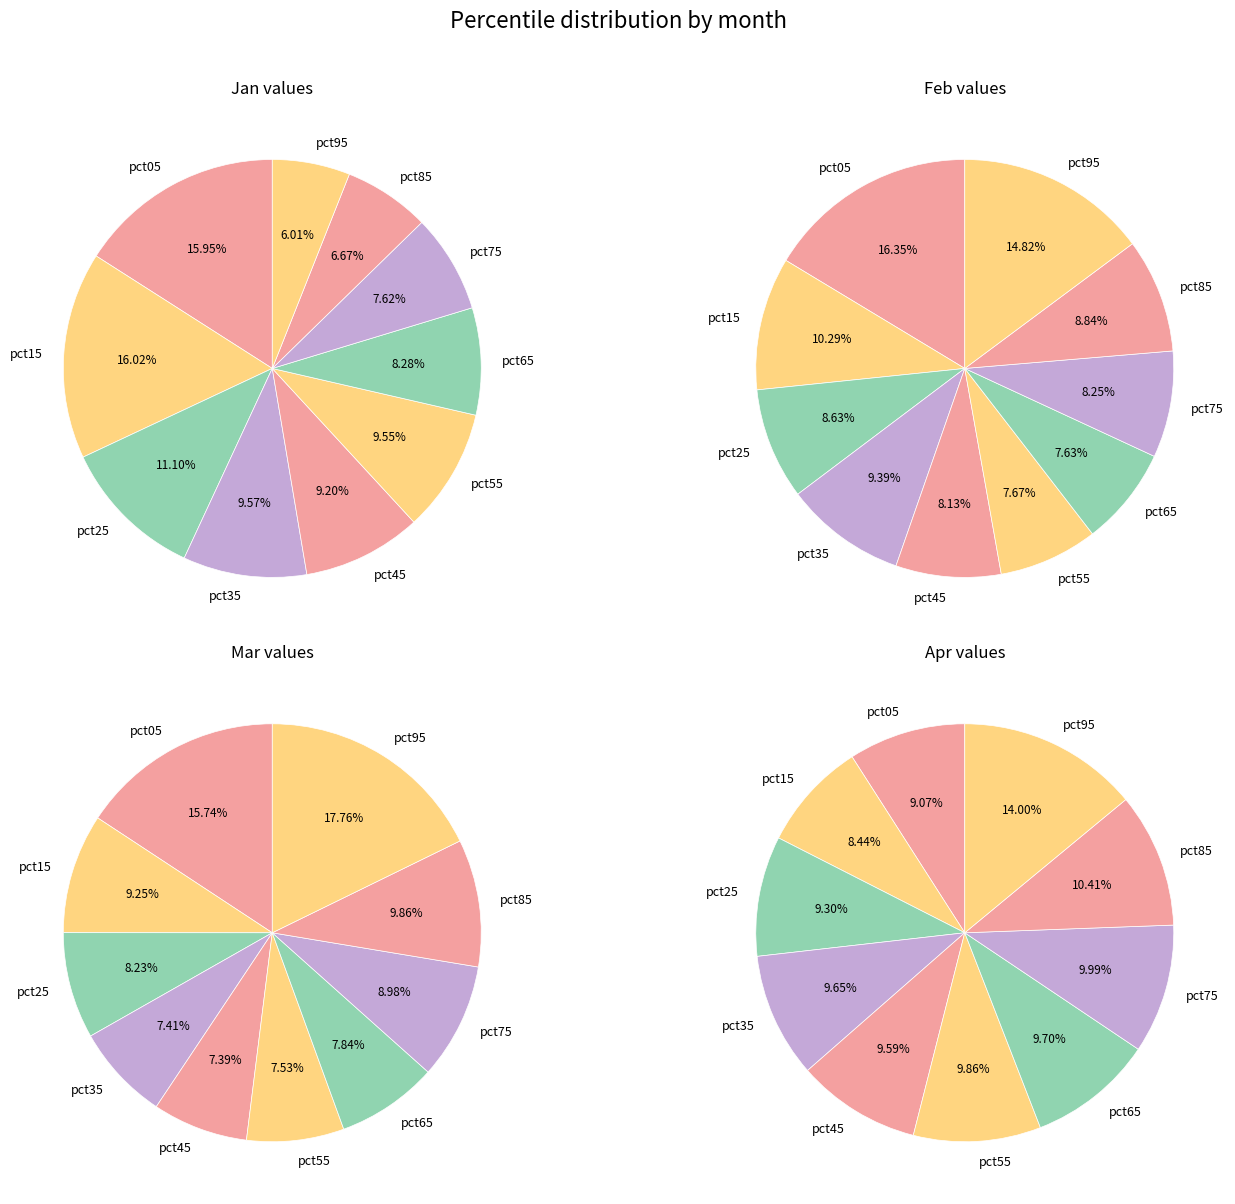

Is it true that pct05 is 16% of the pie?

True